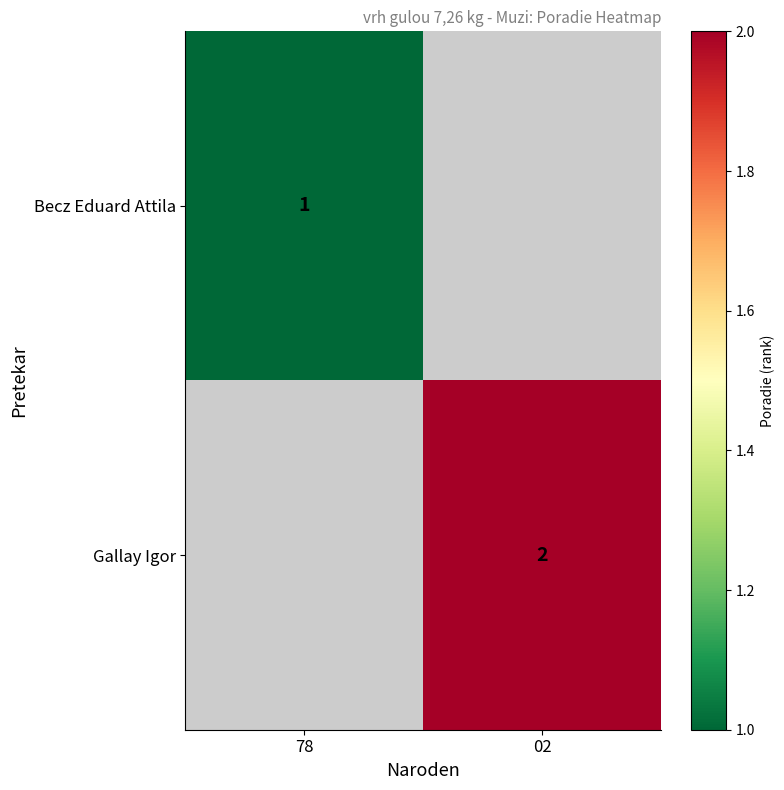

Is it true that Gallay Igor equals 1 at 02?

False